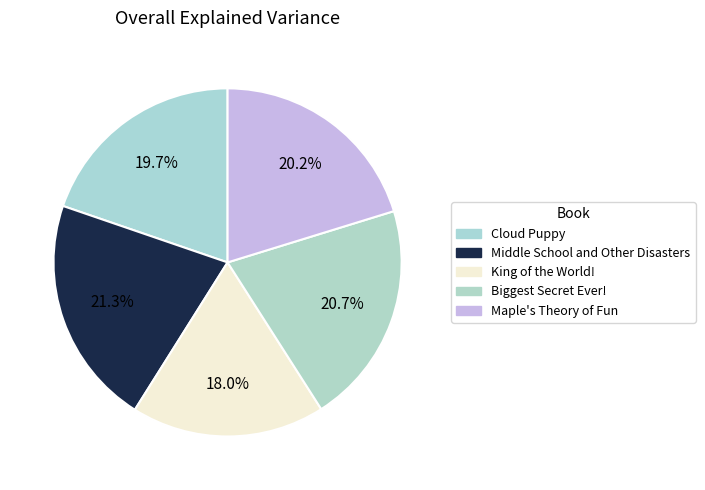

Count the number of slices in the pie.

5